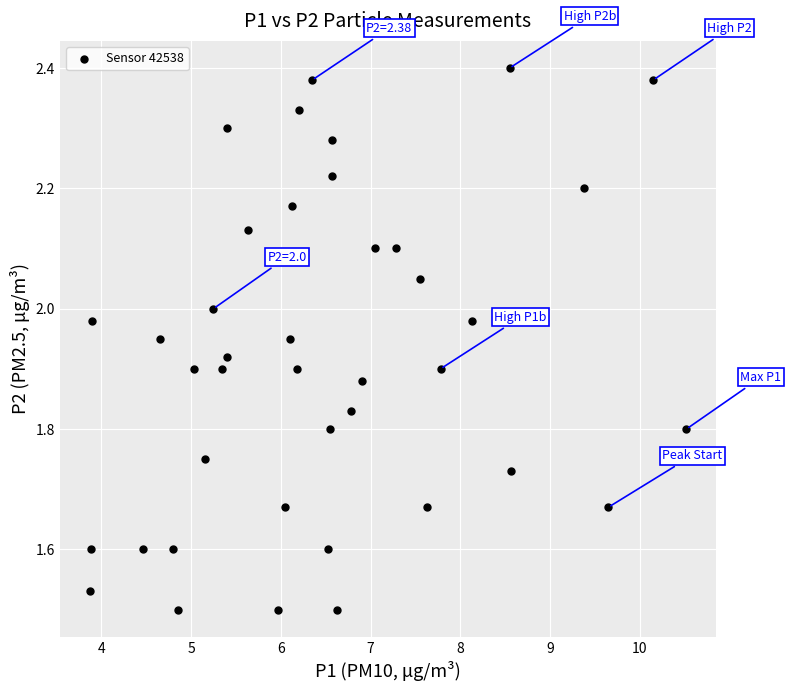

What is the range of Y values (max minus min)?

0.9